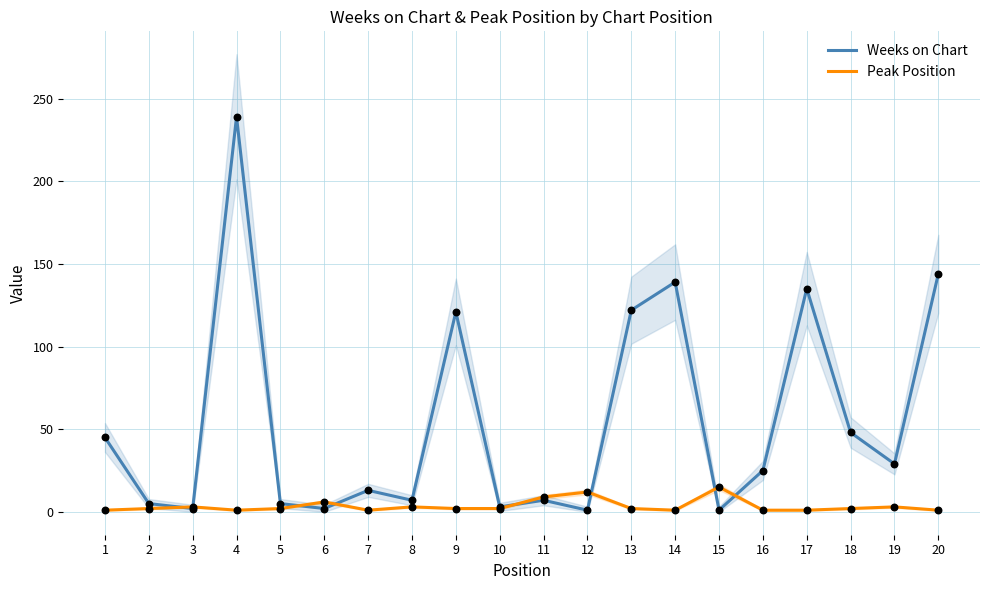

Which series contains the highest Y value?

Weeks on Chart